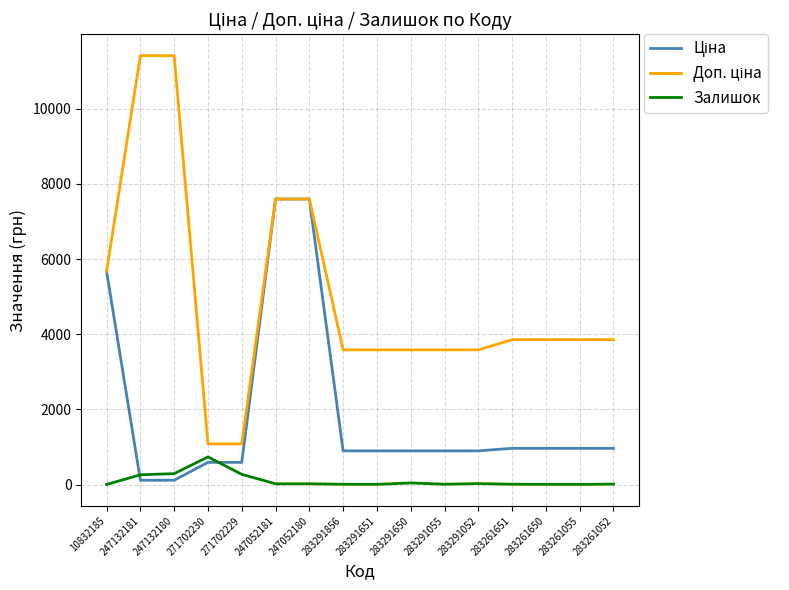

Is it true that Залишок equals 12.0 at 283261052?

True